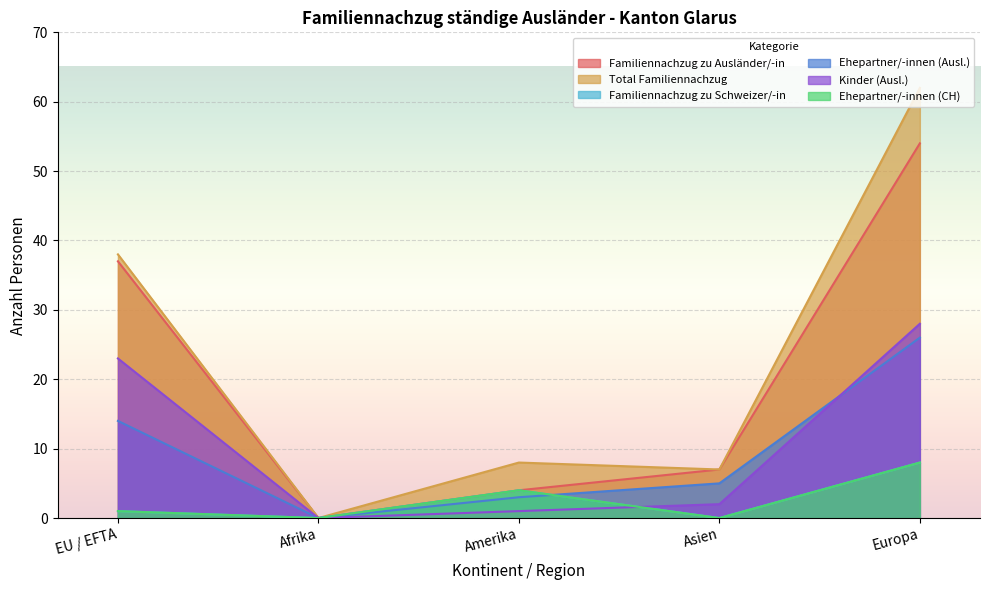

What is the value of the Familiennachzug zu Ausländer/-in point at the 4th from the left?

7